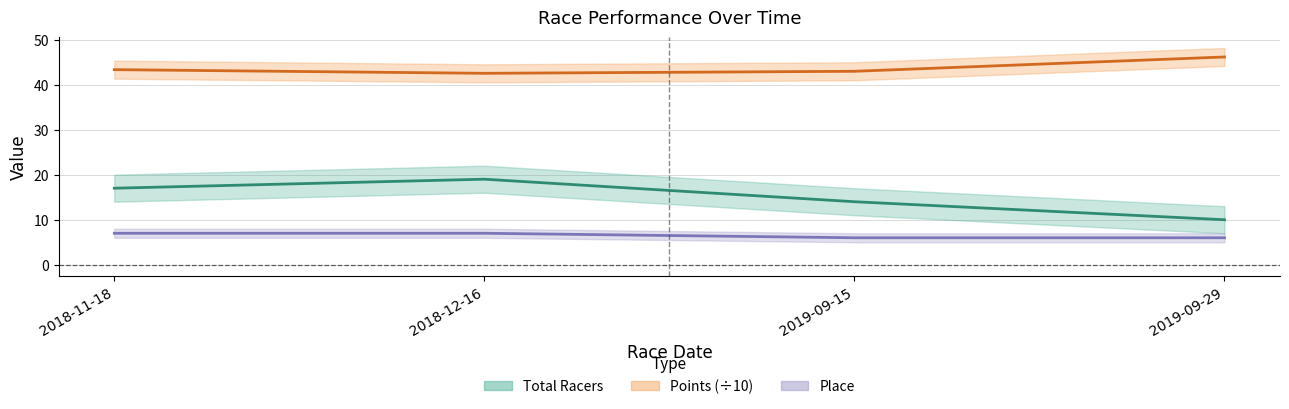

What are all the series names shown in the legend?

Total Racers, Points, Place